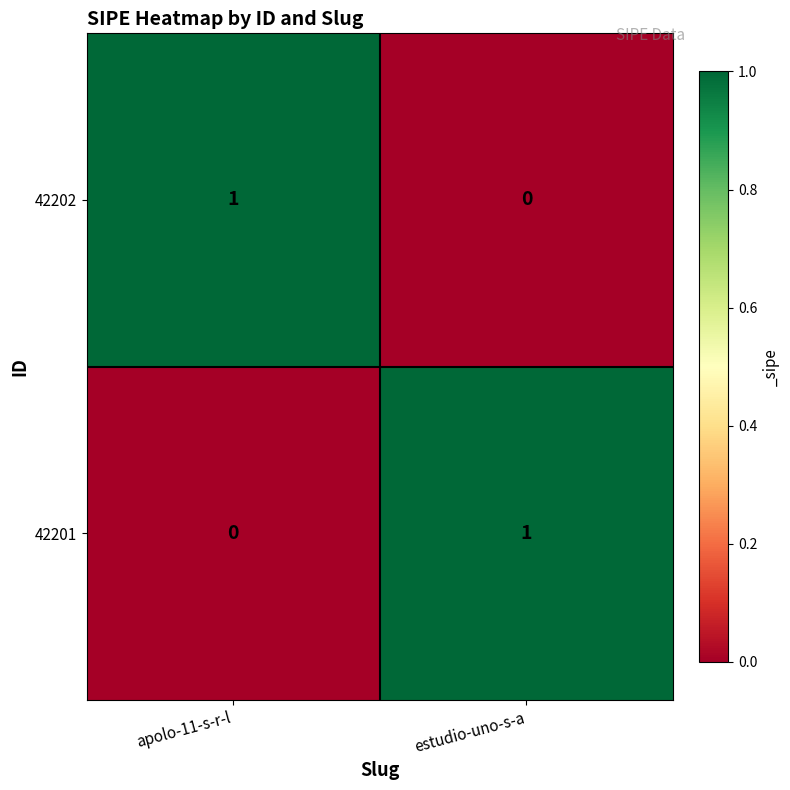

The value of 42202 at apolo-11-s-r-l is 1. True or false?

True